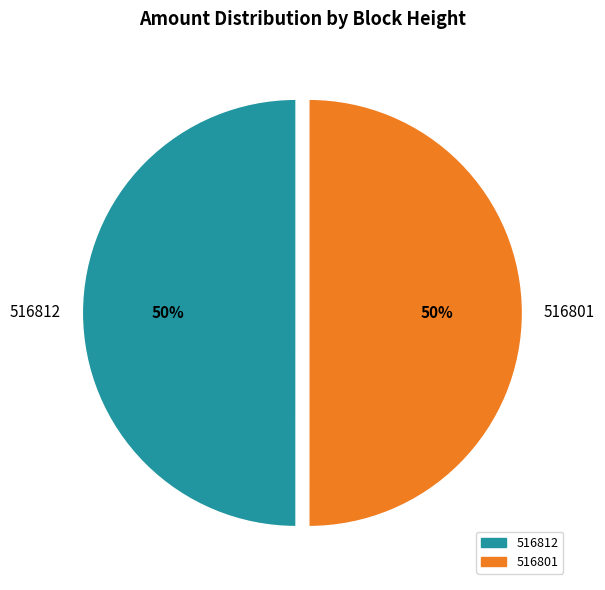

Approximately how many times larger is the value at 516801 compared to 516812?

1.0